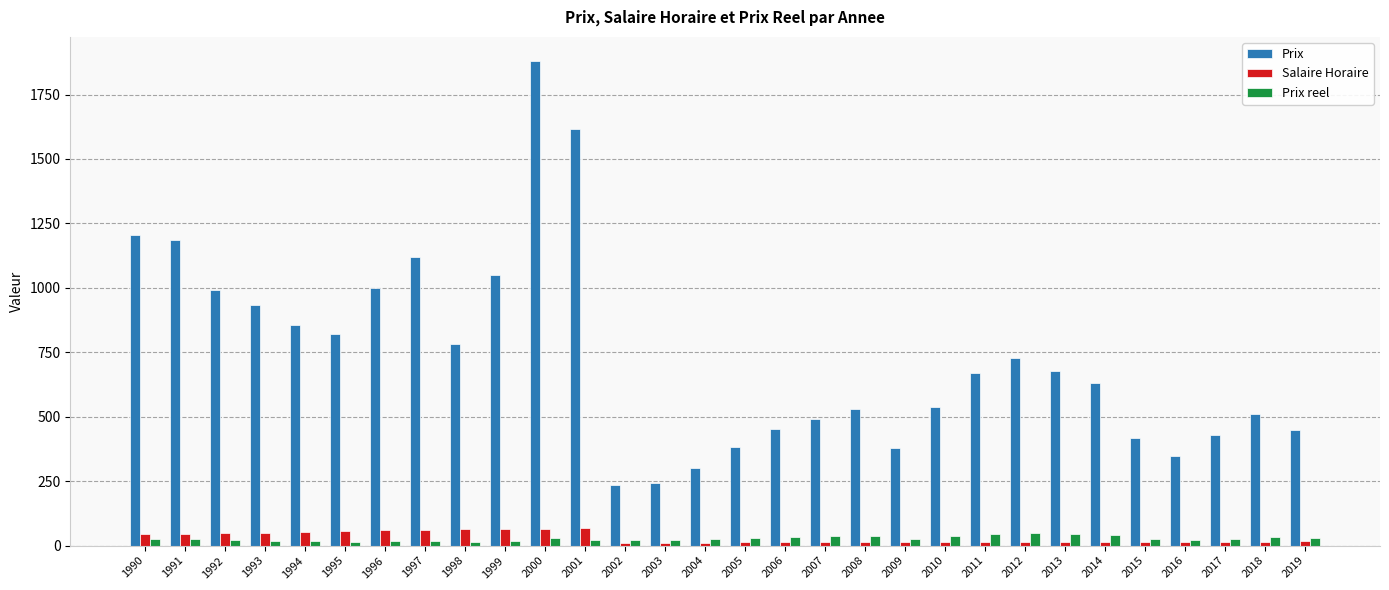

How many data points in Prix reel are less than 27?

15